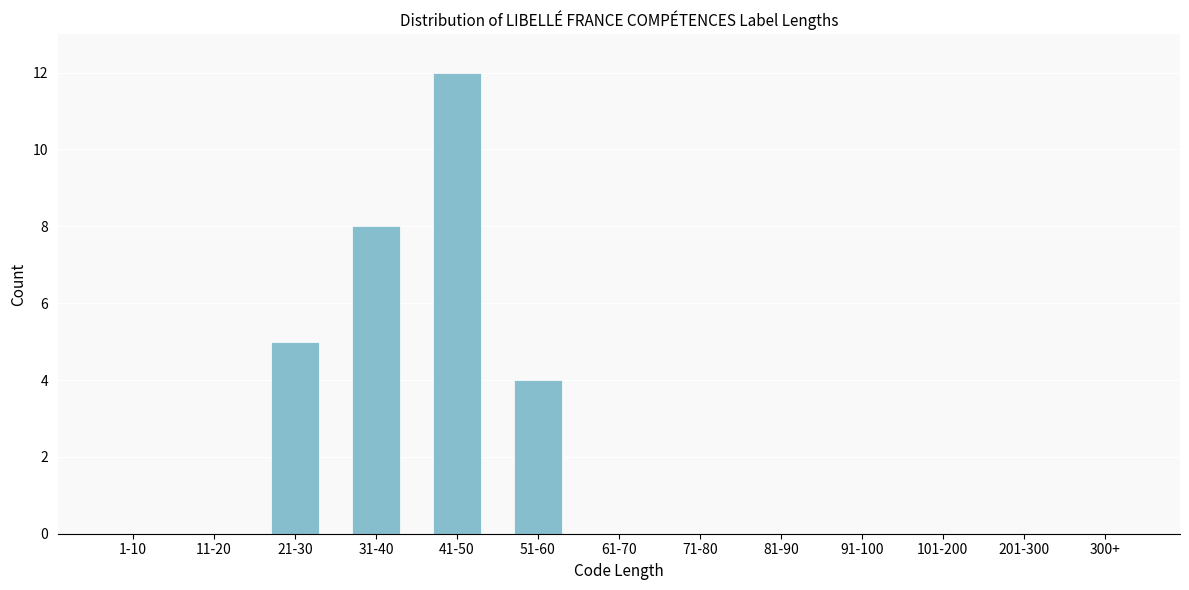

Reading left to right, what are all the values shown in this chart?

1-10=0	11-20=0	21-30=5	31-40=8	41-50=12	51-60=4	61-70=0	71-80=0	81-90=0	91-100=0	101-200=0	201-300=0	300+=0